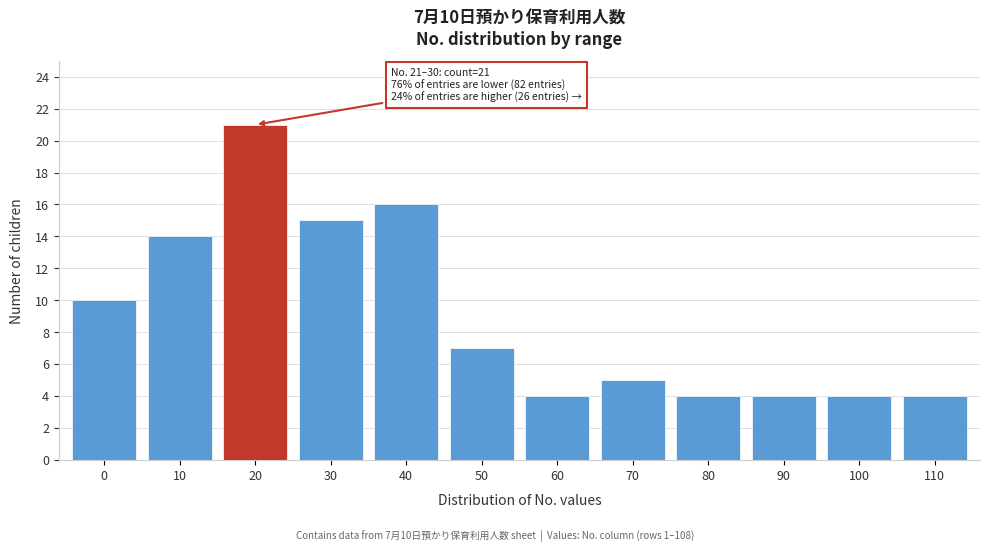

Reading left to right, extract all data points from this chart.

10	14	21	15	16	7	4	5	4	4	4	4